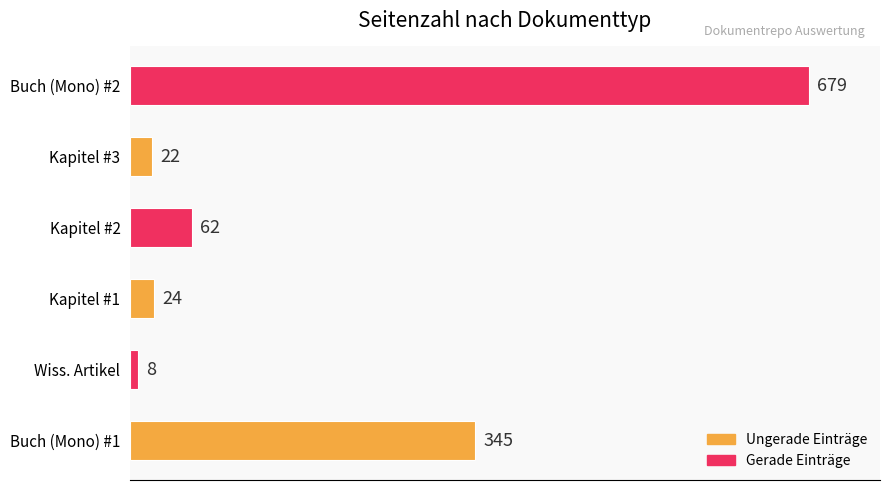

What is the smallest value displayed?

8